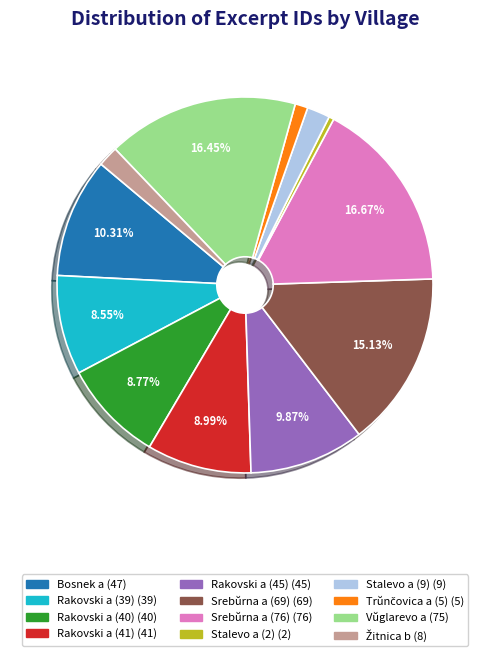

True or false: Srebŭrna a (76) accounts for 29% of the total.

False